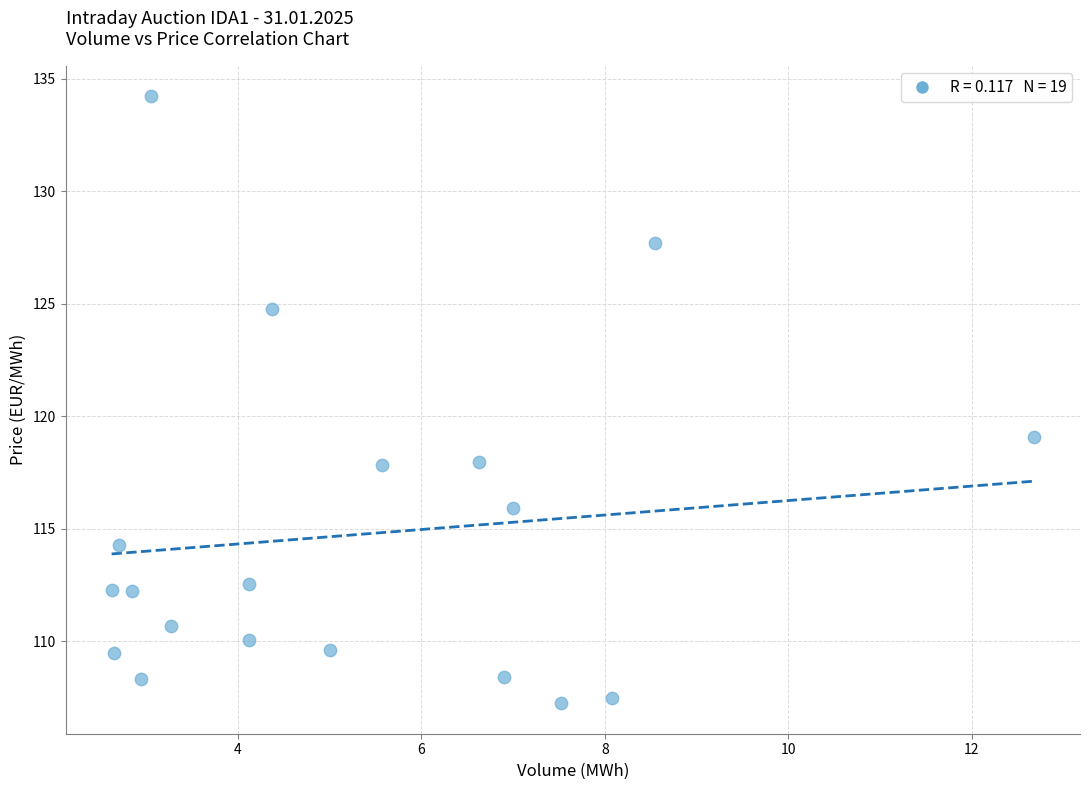

What is the range of Y values (max minus min)?

27.0